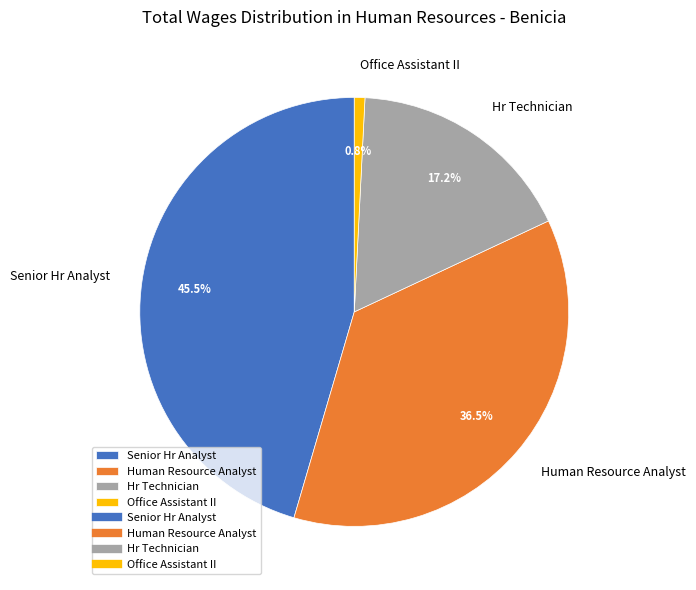

Which has a higher value, Senior Hr Analyst or Human Resource Analyst?

Senior Hr Analyst